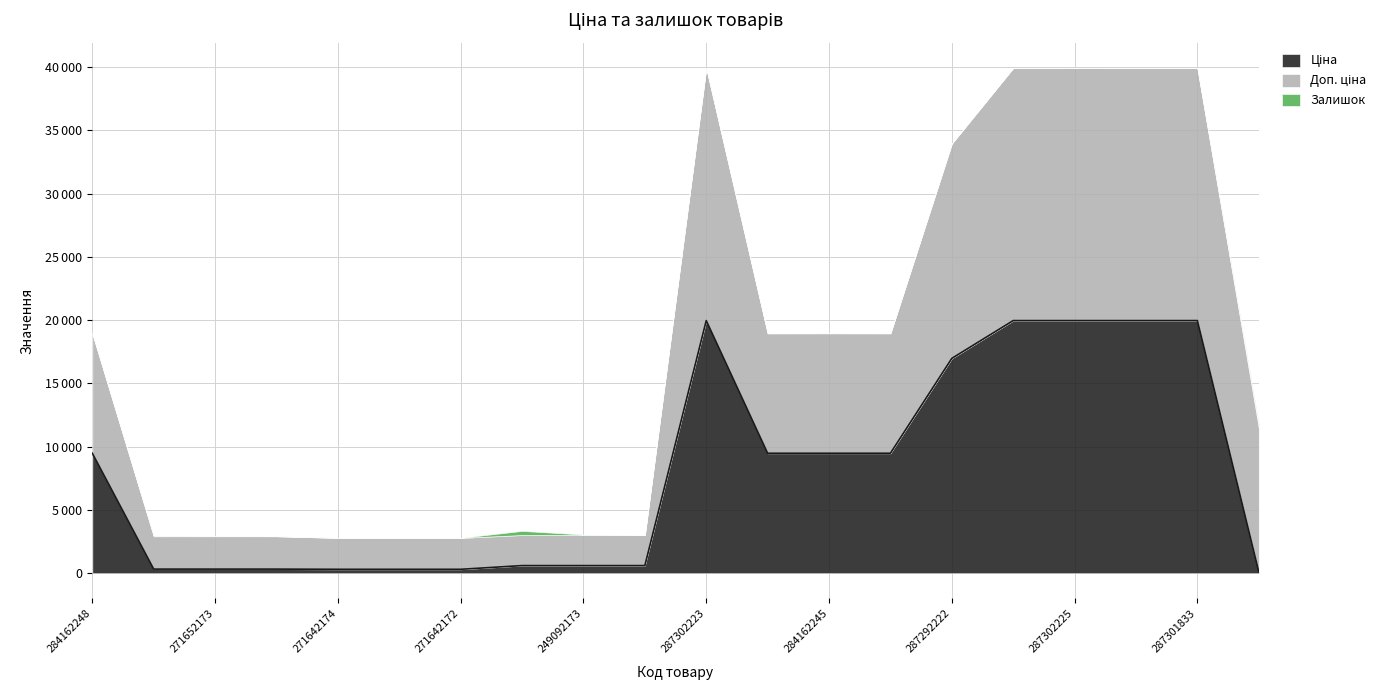

Where is the first local maximum for Ціна?

287302223